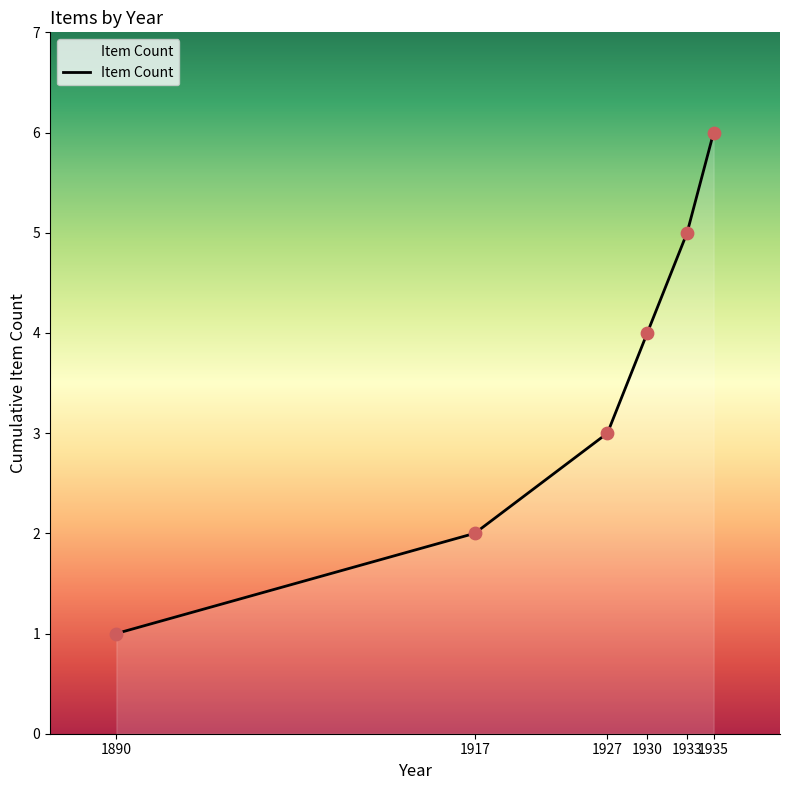

Which has a higher value, 1933 or 1935?

1935